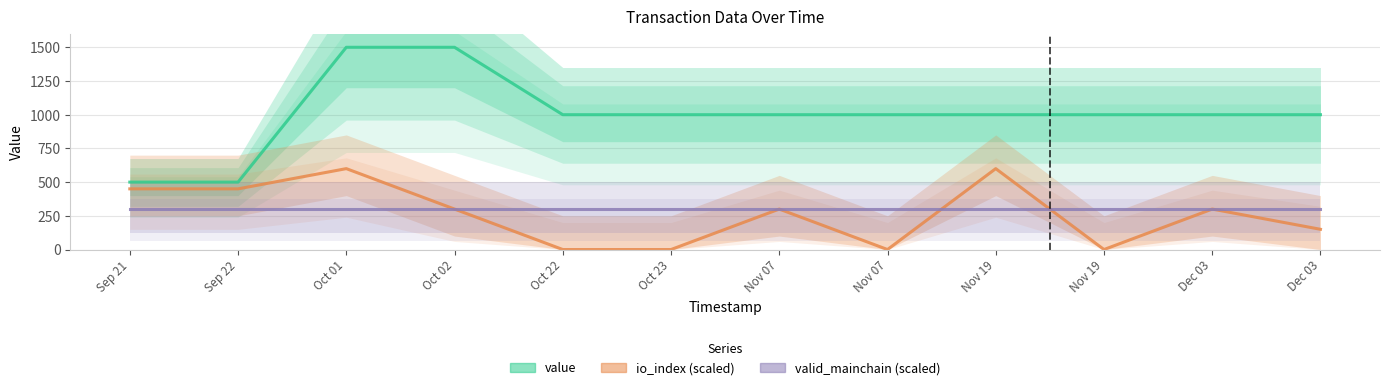

Reading left to right, transcribe all the data shown in this chart.

value: Sep 21=500	Sep 22=500	Oct 01=1500	Oct 02=1500	Oct 22=1000	Oct 23=1000	Nov 07=1000	Nov 07=1000	Nov 19=1000	Nov 19=1000	Dec 03=1000	Dec 03=1000
io_index (scaled): Sep 21=450	Sep 22=450	Oct 01=600	Oct 02=300	Oct 22=0	Oct 23=0	Nov 07=300	Nov 07=0	Nov 19=600	Nov 19=0	Dec 03=300	Dec 03=150
valid_mainchain (scaled): Sep 21=300	Sep 22=300	Oct 01=300	Oct 02=300	Oct 22=300	Oct 23=300	Nov 07=300	Nov 07=300	Nov 19=300	Nov 19=300	Dec 03=300	Dec 03=300